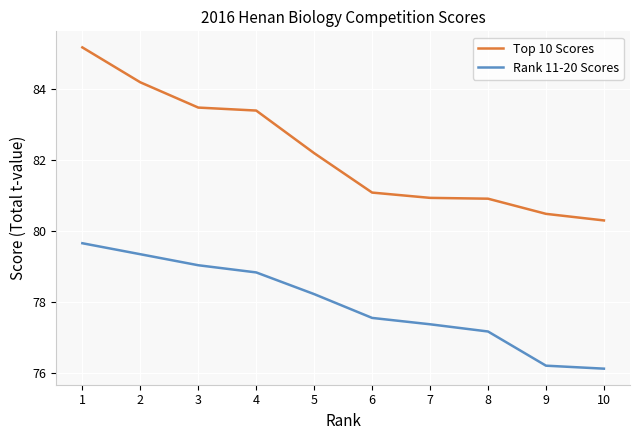

Rank the series at 1 from lowest to highest value.

Rank 11-20 Scores, Top 10 Scores